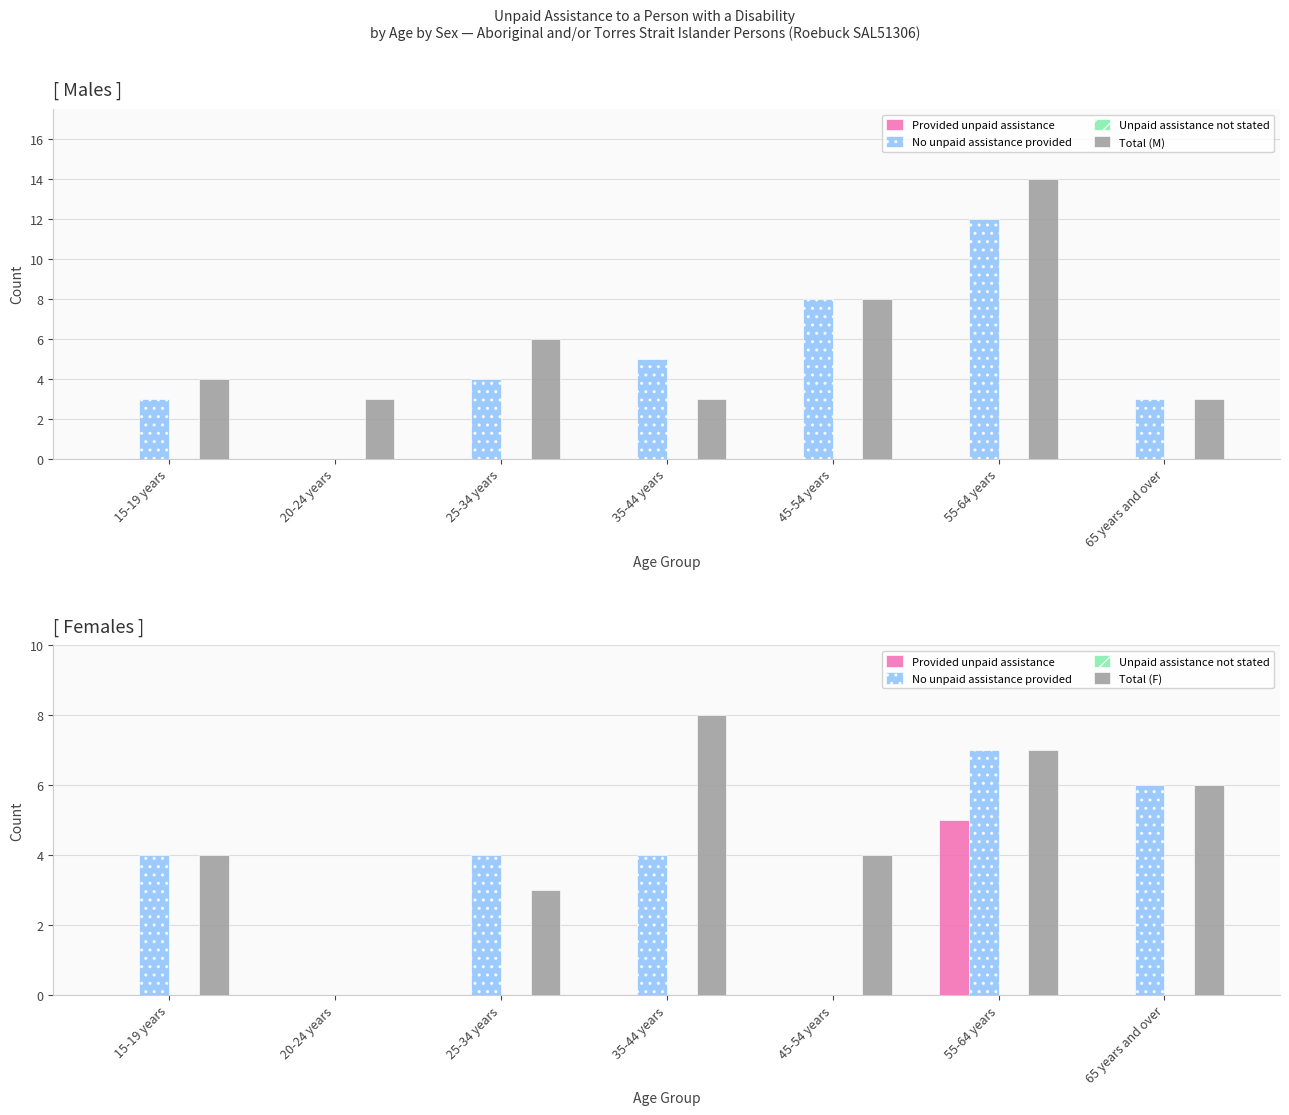

What is the difference between the maximum and minimum values in the Provided unpaid assistance series?

5